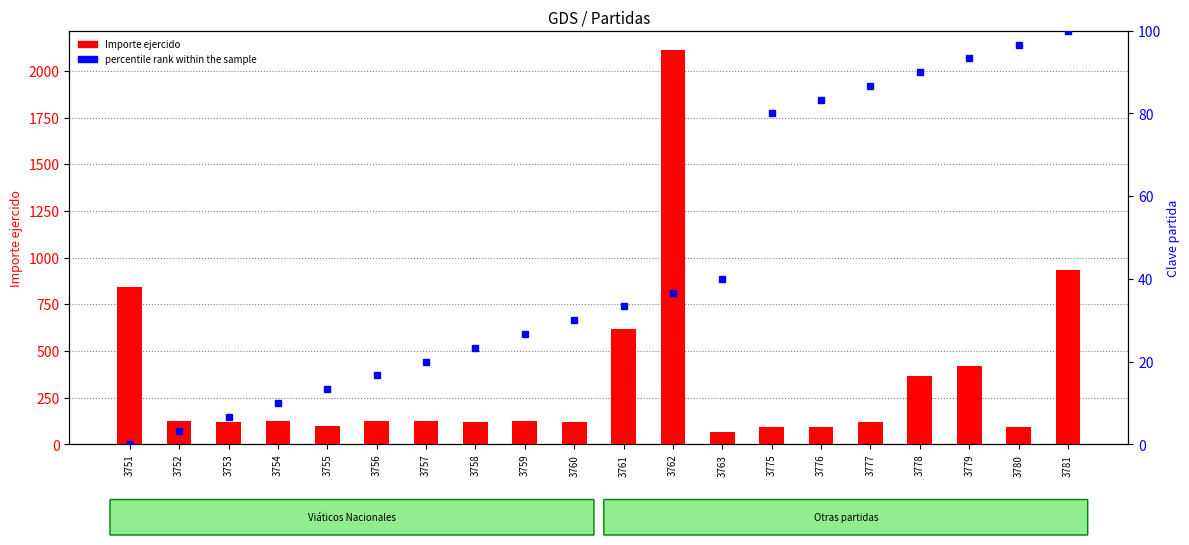

At which label does Importe ejercido reach its peak?

3762